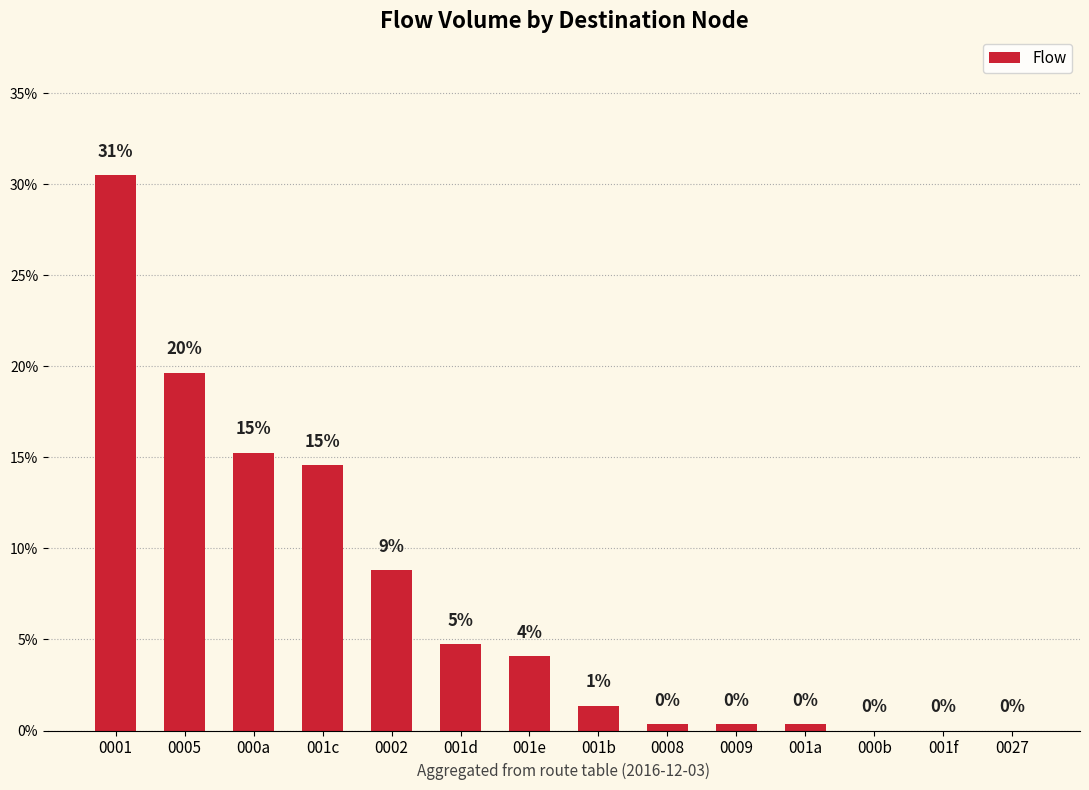

How many categories are shown in the chart?

14